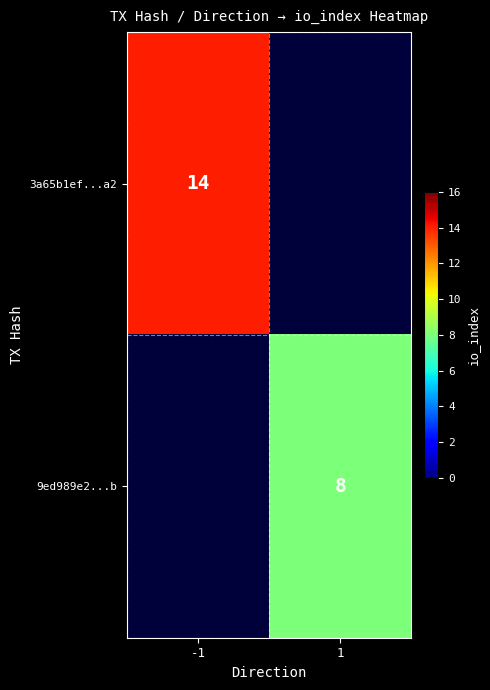

Which has a higher value, 1 or -1?

-1